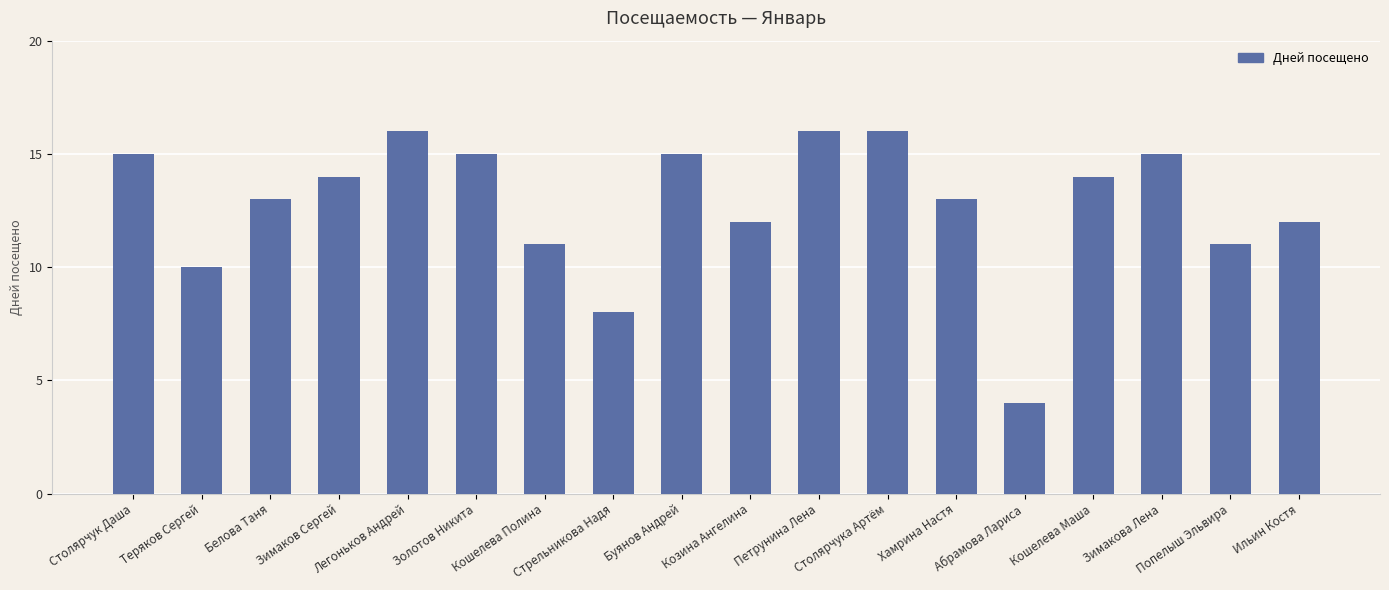

Does the chart contain any negative values?

No